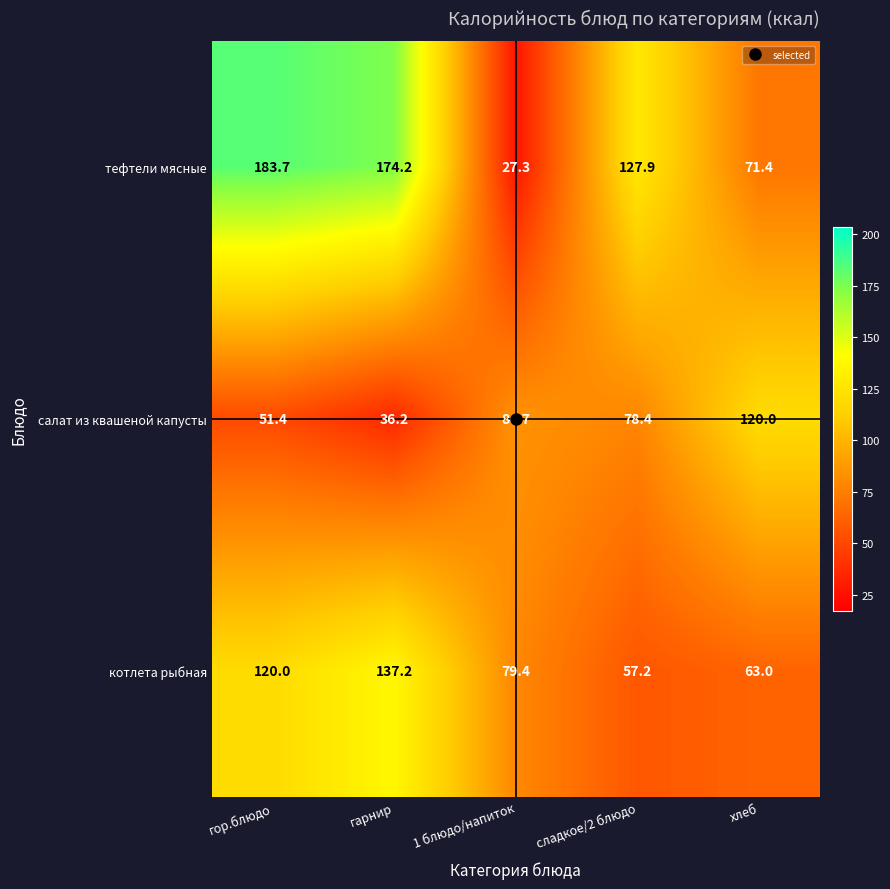

List the series in order of their overall mean, lowest first.

салат из квашеной капусты, котлета рыбная, тефтели мясные